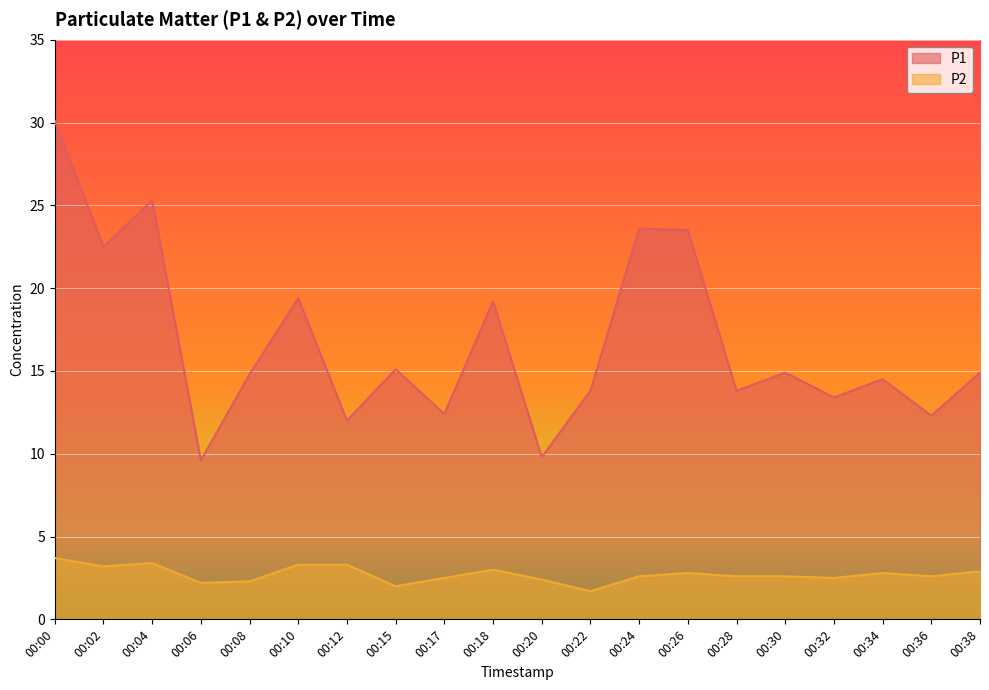

List the series in order of their overall mean, highest first.

P1, P2